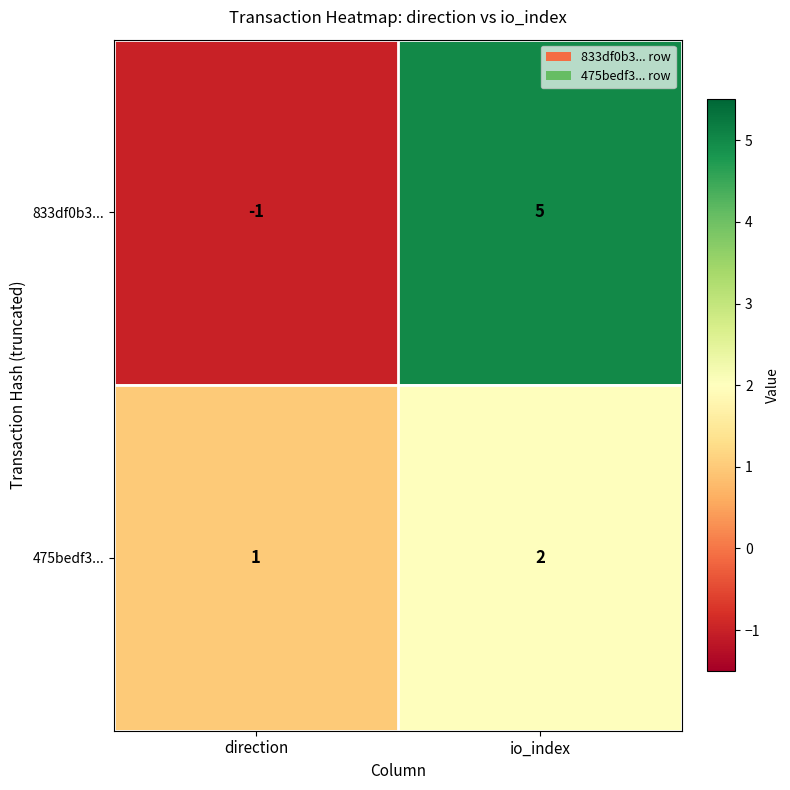

The 833df0b3... series shows 0 at direction. True or false?

False